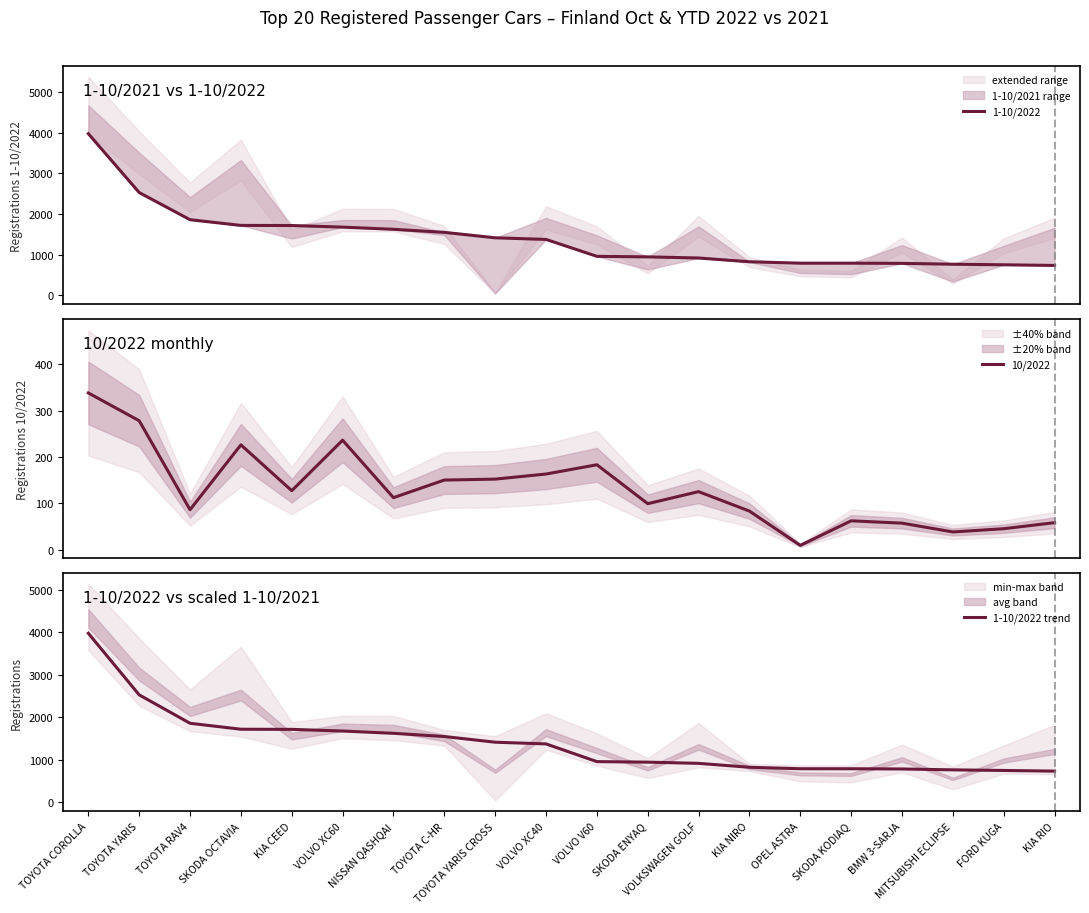

Which category has the lowest value across all series?

OPEL ASTRA